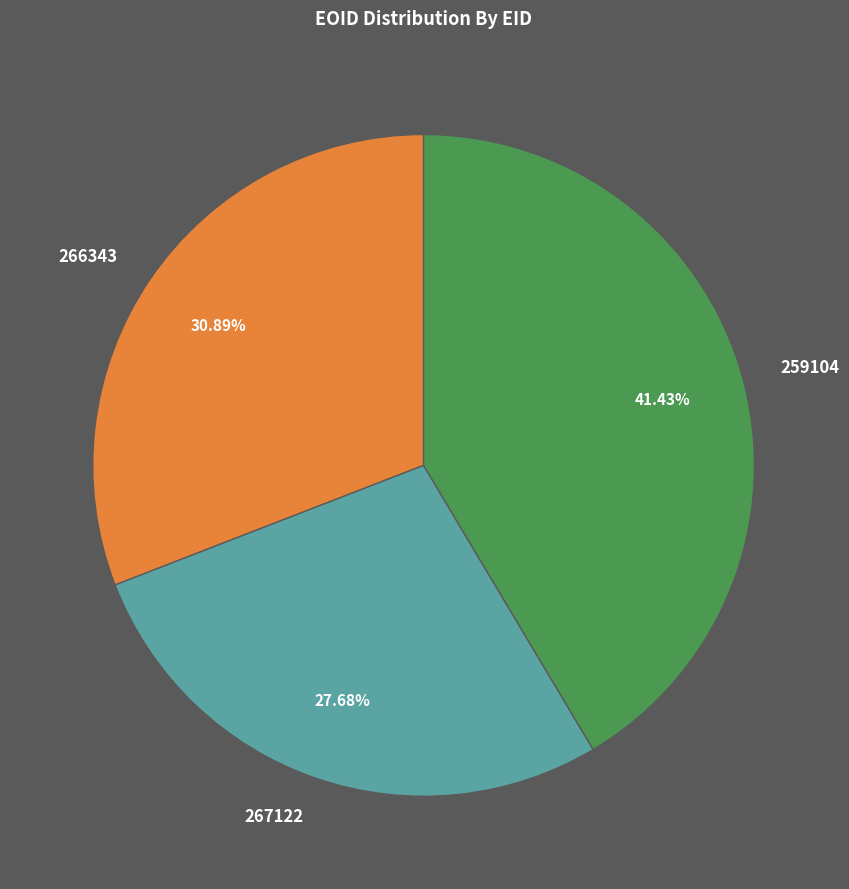

Does any single category account for the majority?

No